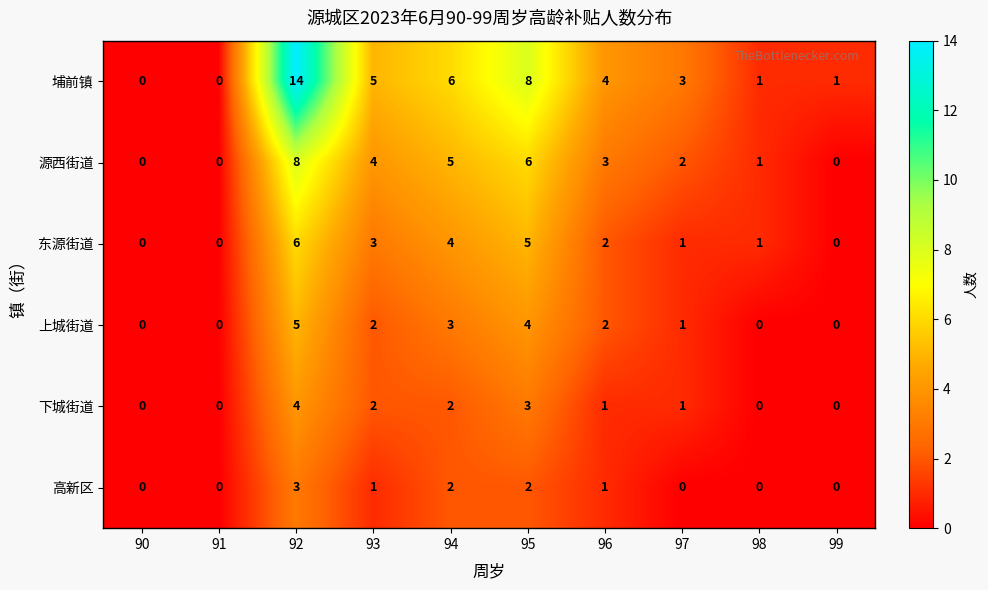

Which series has the largest total across all categories?

埔前镇